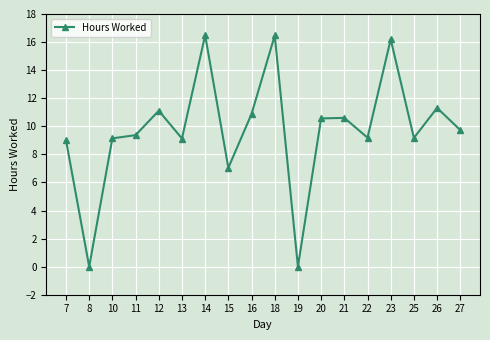

What is the maximum value shown in the chart?

16.5